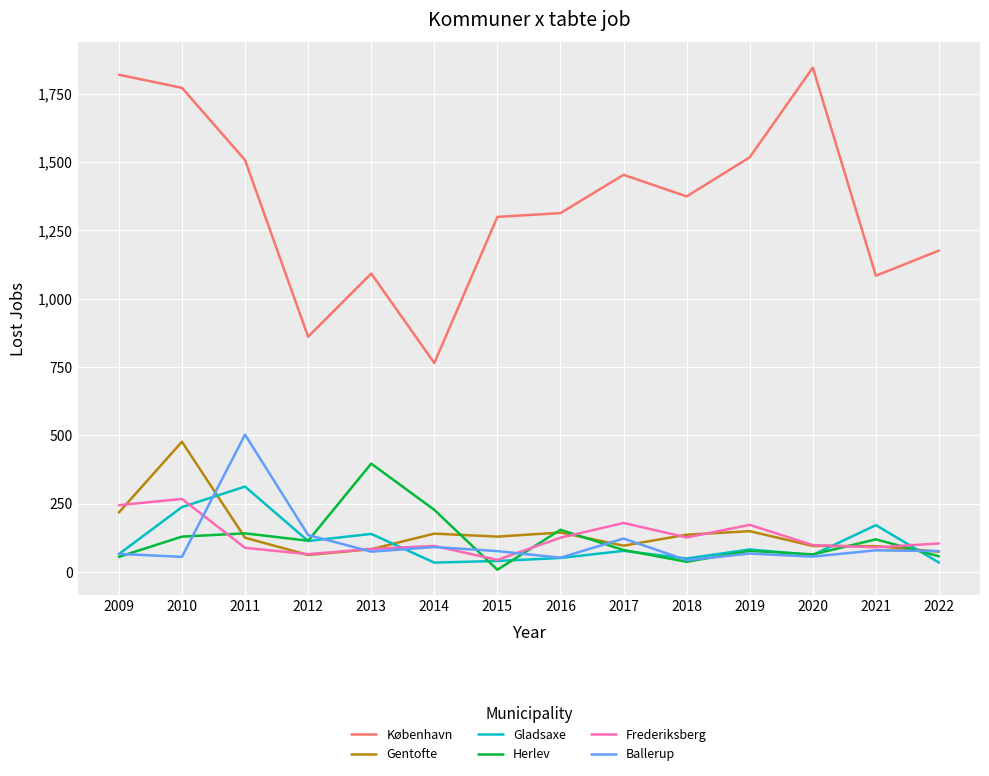

Does the chart display data point markers on the line(s)?

No